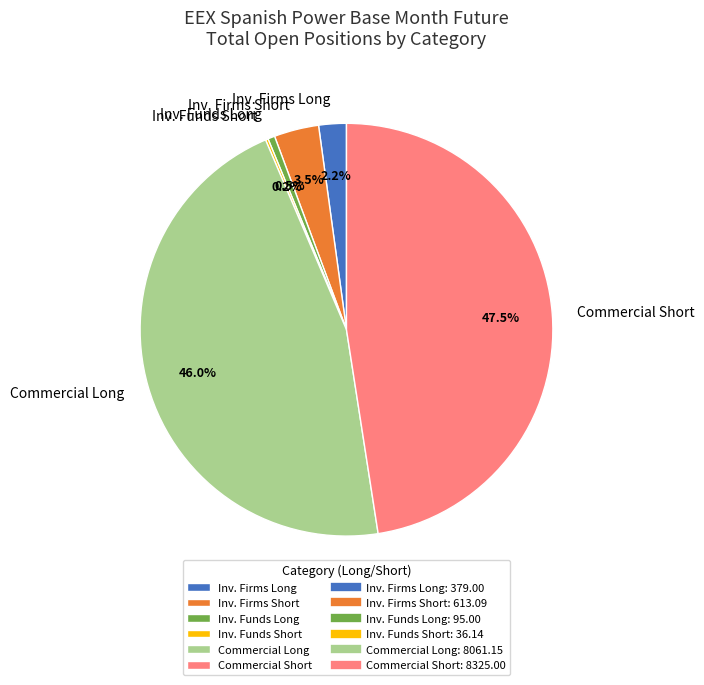

Which category has the biggest portion of the pie?

Commercial Short